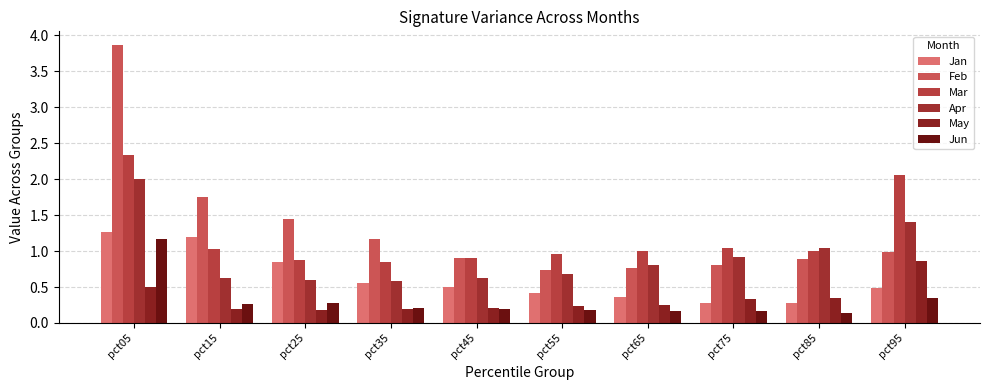

Which category has the highest value in the Apr series?

pct05